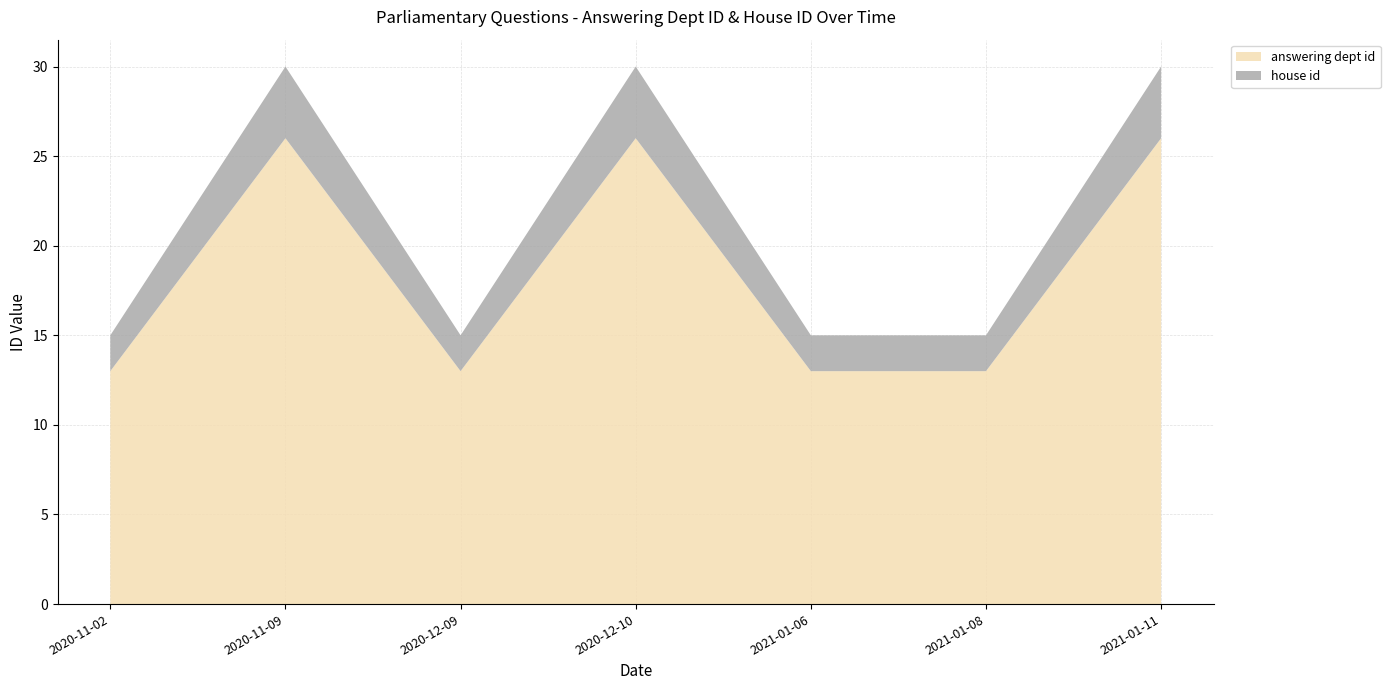

Reading right to left, list the values for the answering dept id series.

2021-01-11=26	2021-01-08=13	2021-01-06=13	2020-12-10=26	2020-12-09=13	2020-11-09=26	2020-11-02=13